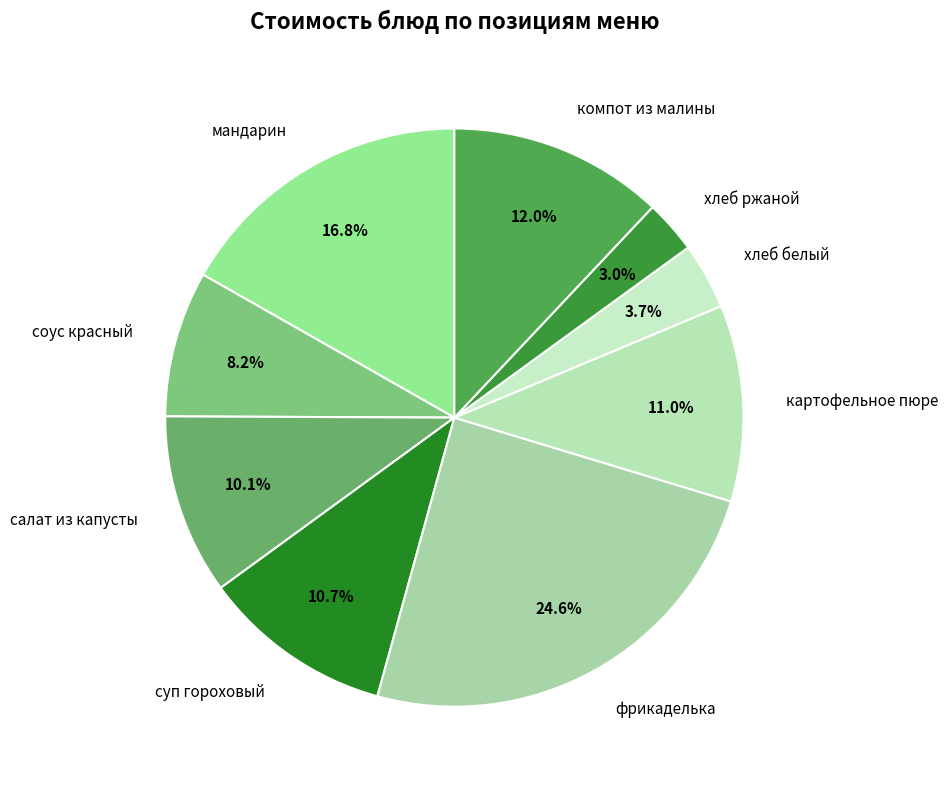

Does компот из малины account for over 50% of the chart?

No